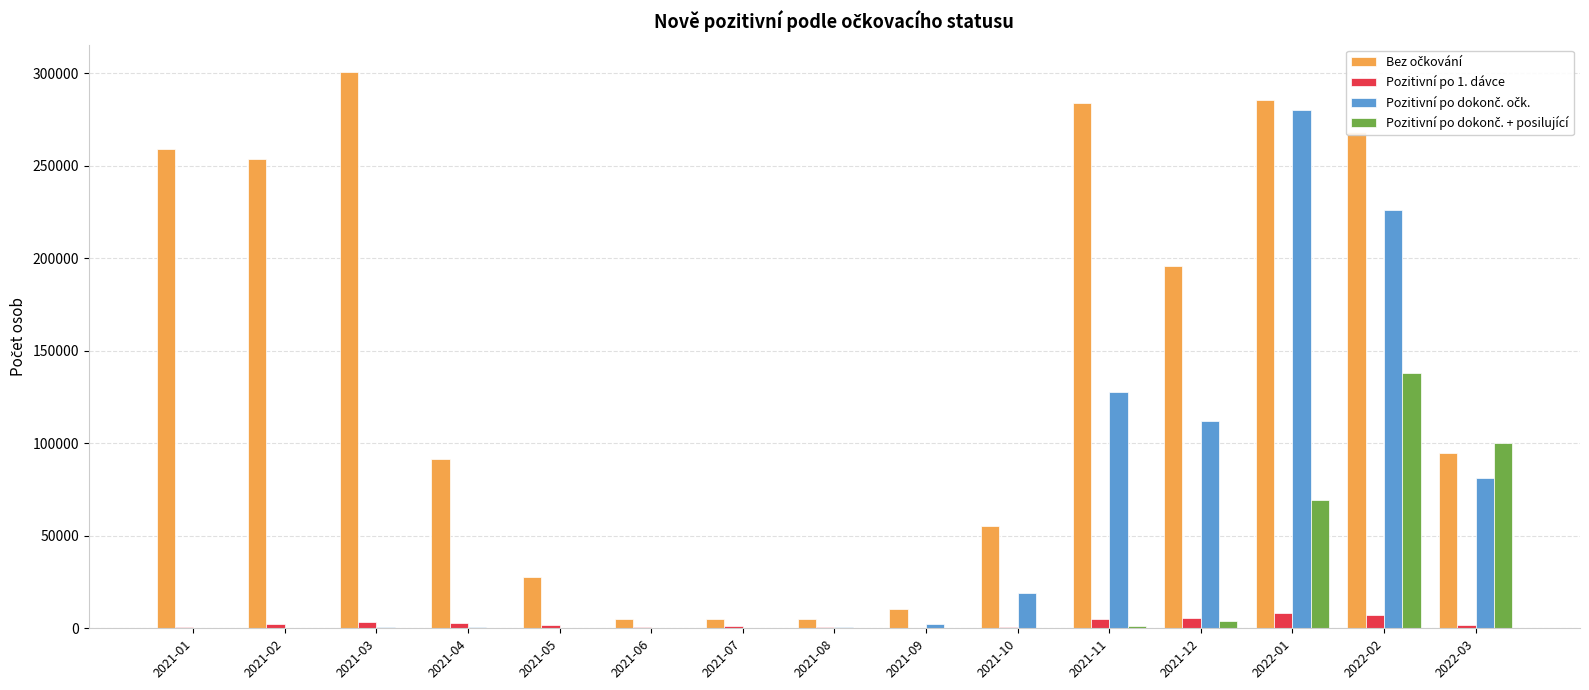

What is the maximum value shown in the chart?

300338